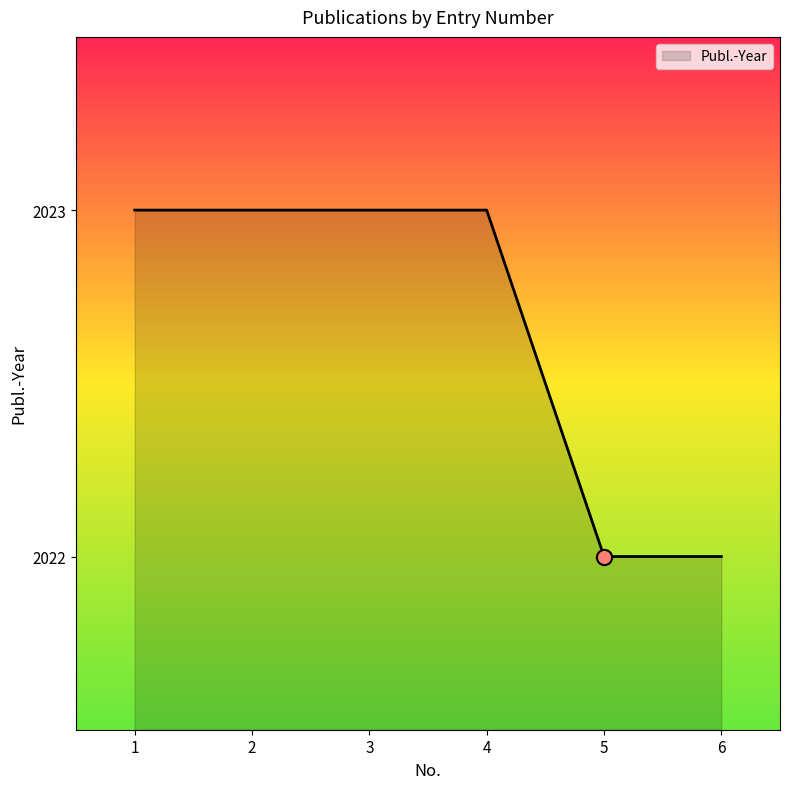

Approximately how many times larger is the value at 6 compared to 4?

1.0